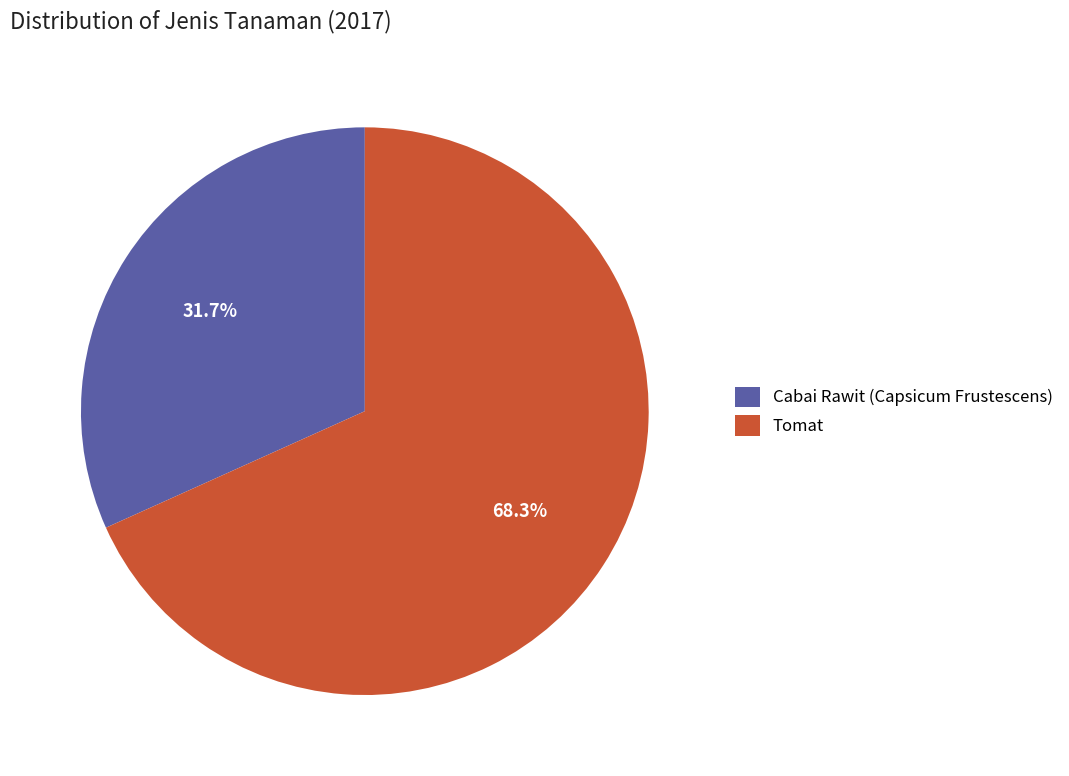

Is it true that Tomat is 77% of the pie?

False